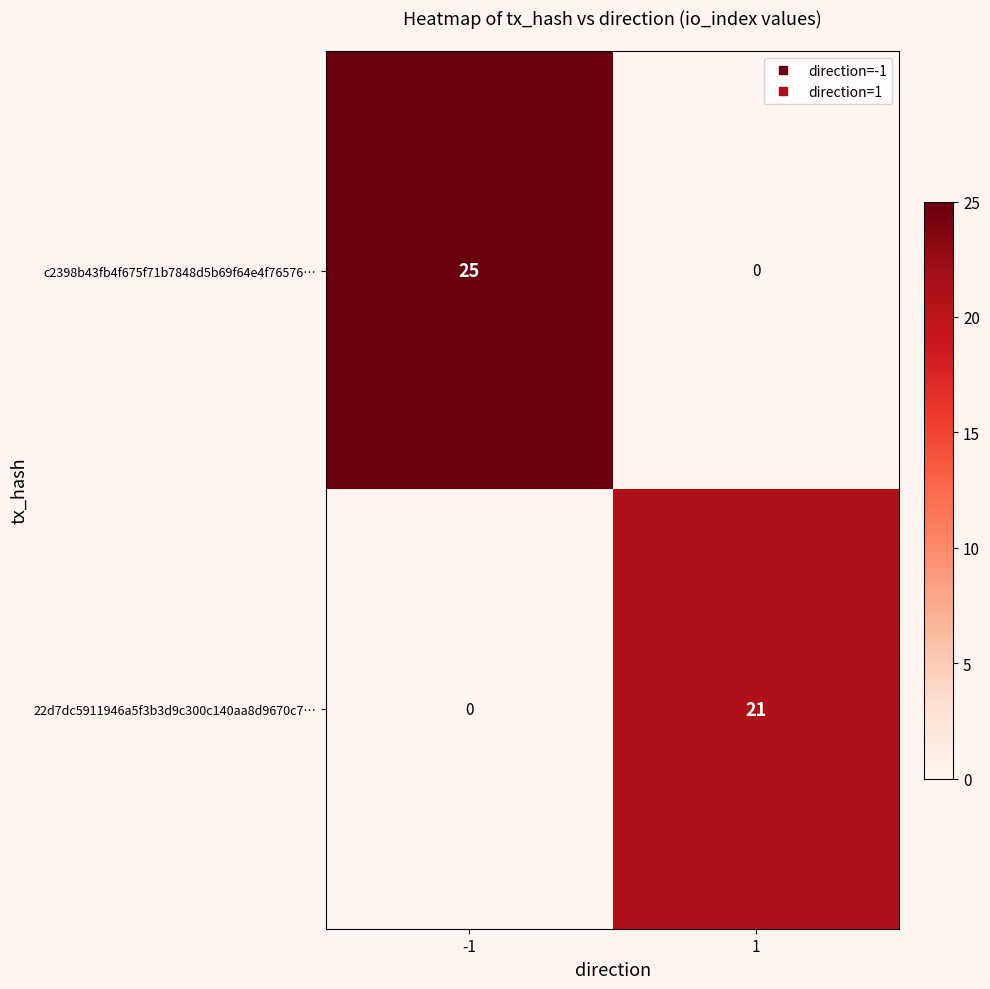

Reading left to right, transcribe all the data shown in this chart.

c2398b43fb4f675f71b7848d5b69f64e4f76576…: -1=25	1=0
22d7dc5911946a5f3b3d9c300c140aa8d9670c7…: -1=0	1=21